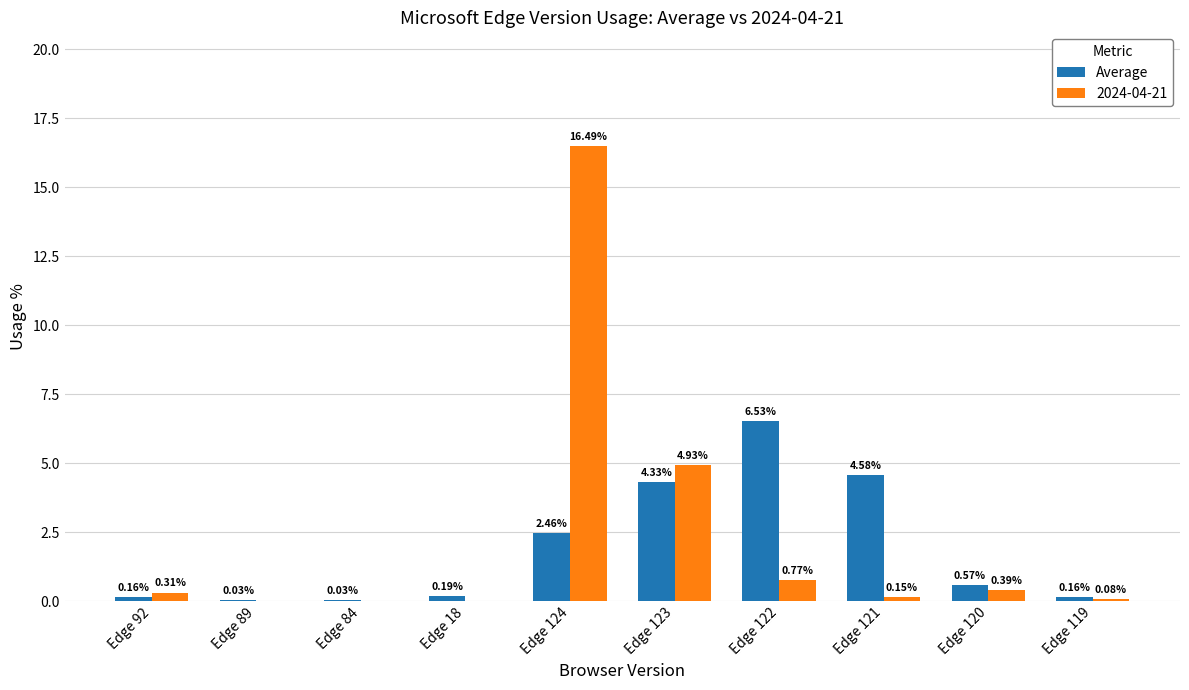

Which series has the largest total across all categories?

2024-04-21